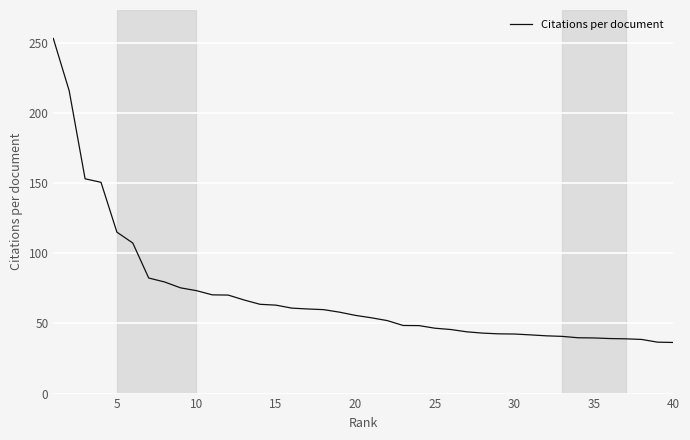

What is the maximum value shown in the chart?

253.0